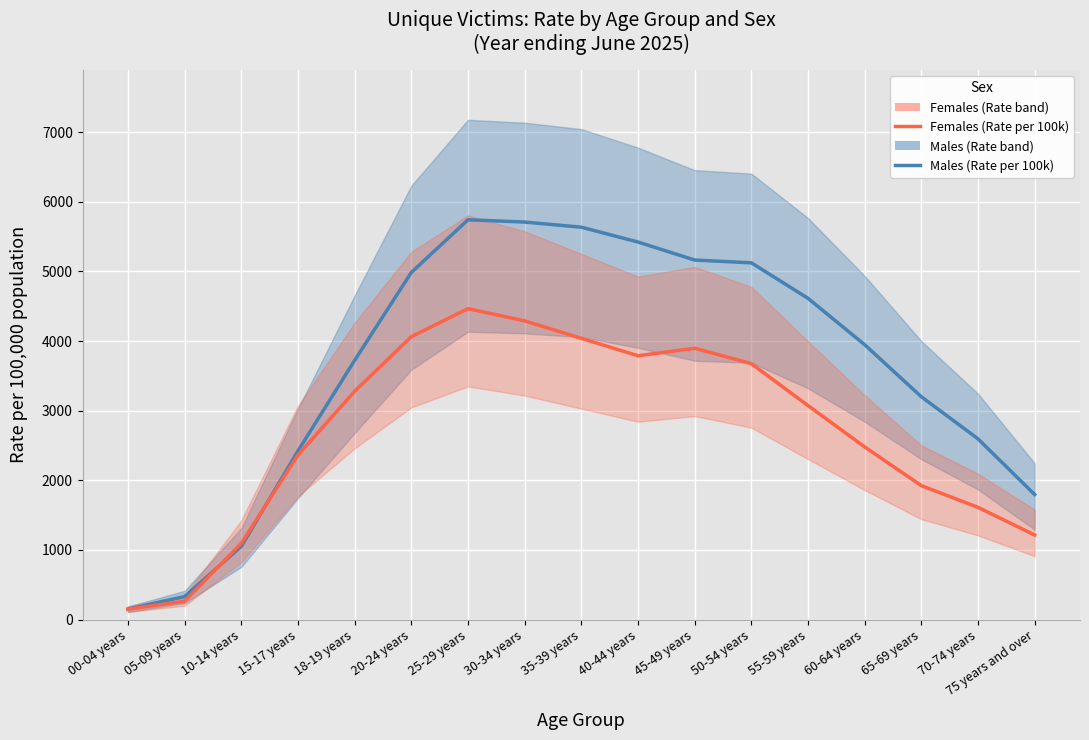

Reading left to right, list all the values displayed in this chart.

Males (Rate per 100k): 00-04 years=150.1	05-09 years=330.4	10-14 years=1051.6	15-17 years=2421.7	18-19 years=3722.9	20-24 years=4985.2	25-29 years=5742.5	30-34 years=5709.6	35-39 years=5635.9	40-44 years=5423.0	45-49 years=5164.1	50-54 years=5124.4	55-59 years=4614.4	60-64 years=3948.5	65-69 years=3200.5	70-74 years=2596.0	75 years and over=1796.0
Females (Rate per 100k): 00-04 years=149.2	05-09 years=264.7	10-14 years=1096.6	15-17 years=2362.2	18-19 years=3279.0	20-24 years=4063.3	25-29 years=4465.7	30-34 years=4290.4	35-39 years=4039.7	40-44 years=3789.4	45-49 years=3897.3	50-54 years=3676.4	55-59 years=3074.1	60-64 years=2480.1	65-69 years=1924.0	70-74 years=1612.2	75 years and over=1214.9